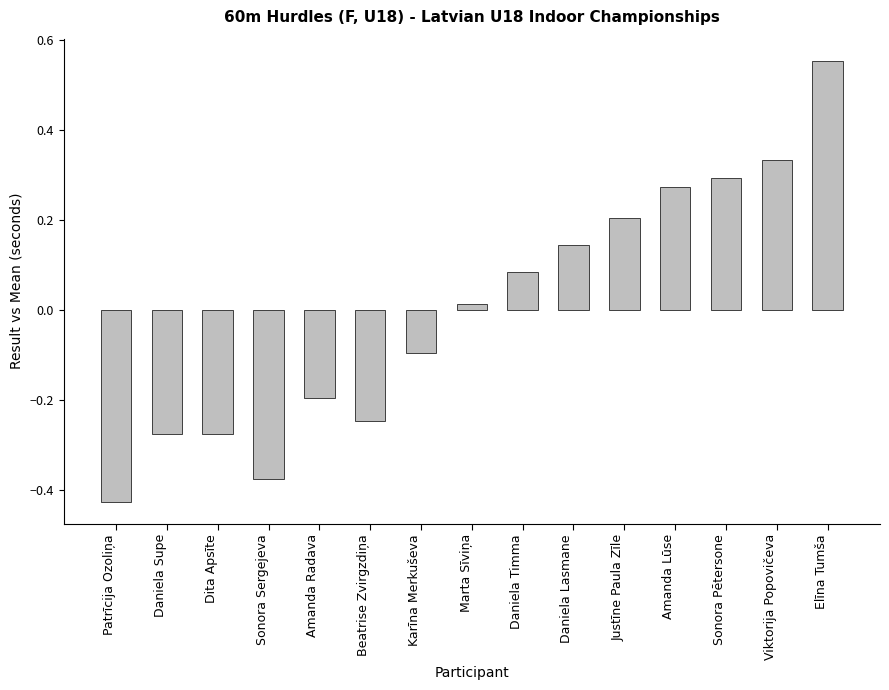

Count the number of data series in this chart.

1